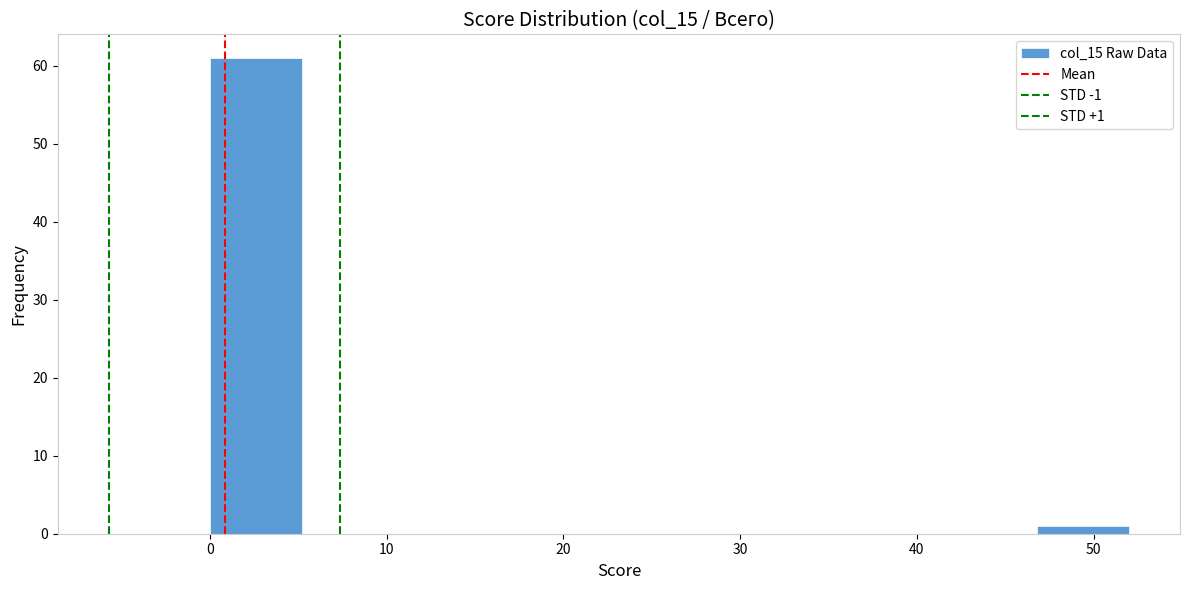

Over which range of the x-axis is the bar tallest?

0.0 to 5.2